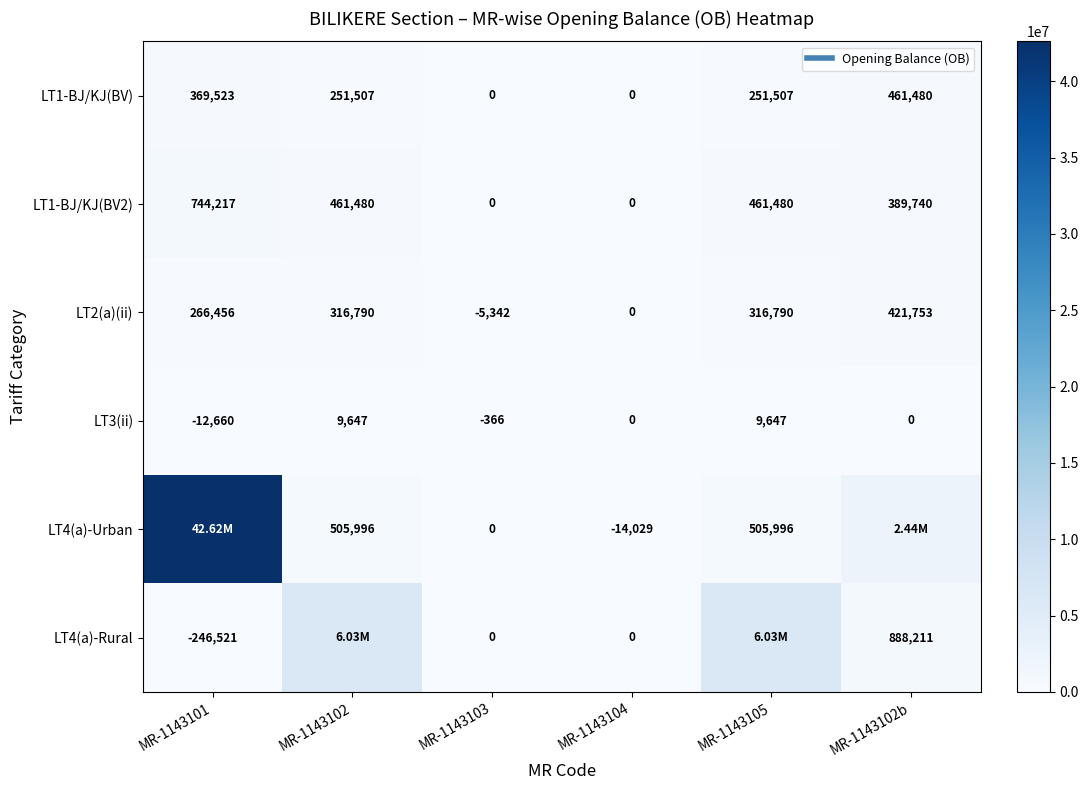

What is the sum of all LT1-BJ/KJ(BV2) values?

2056917.1